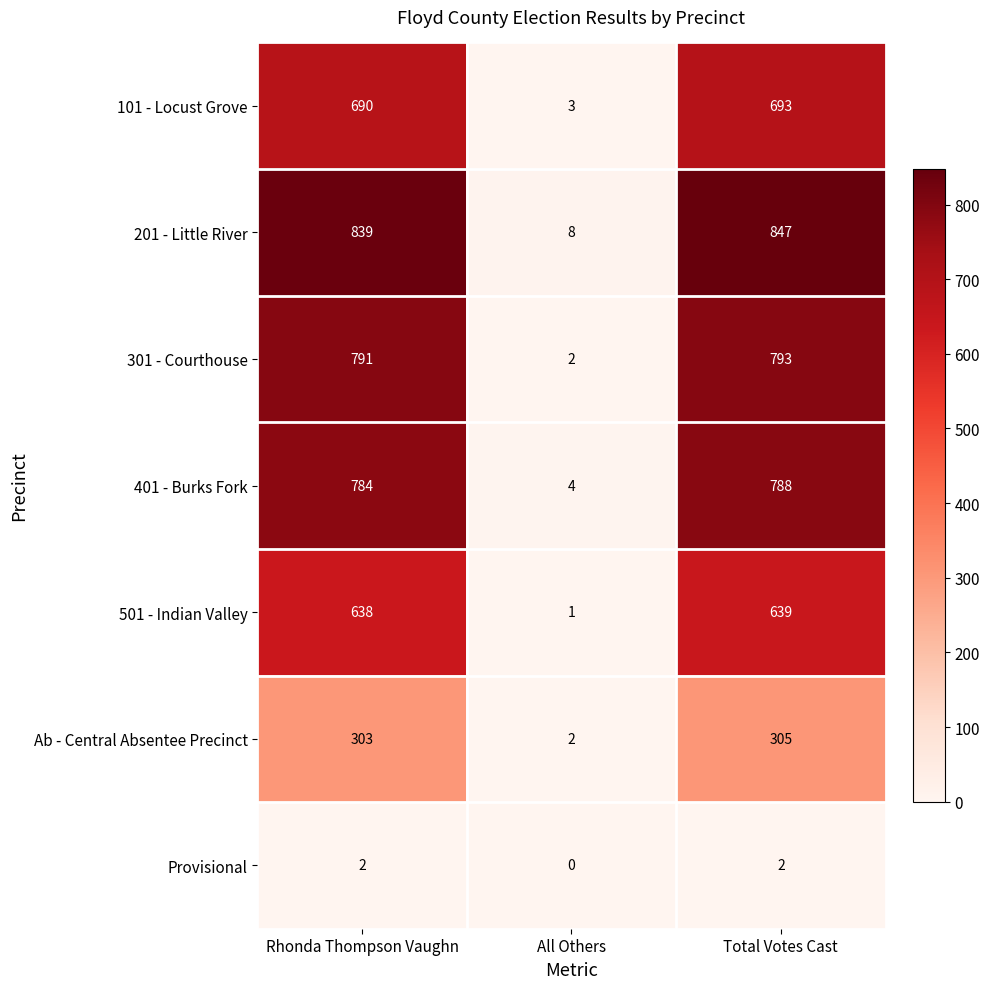

List the series in order of their peak value, lowest first.

Provisional, Ab - Central Absentee Precinct, 501 - Indian Valley, 101 - Locust Grove, 401 - Burks Fork, 301 - Courthouse, 201 - Little River